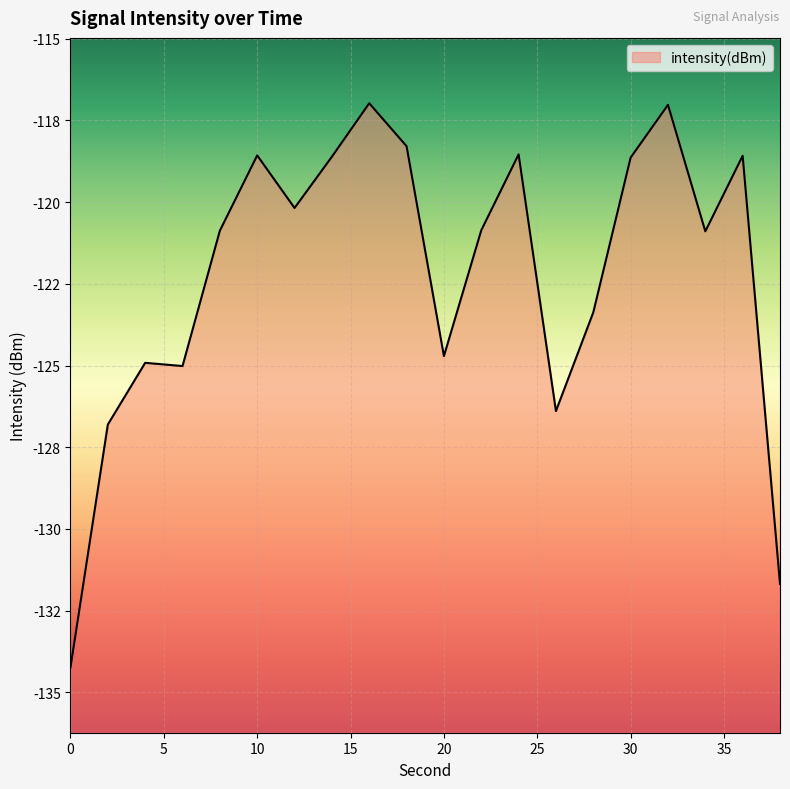

At which category does the chart reach its peak across all series?

16